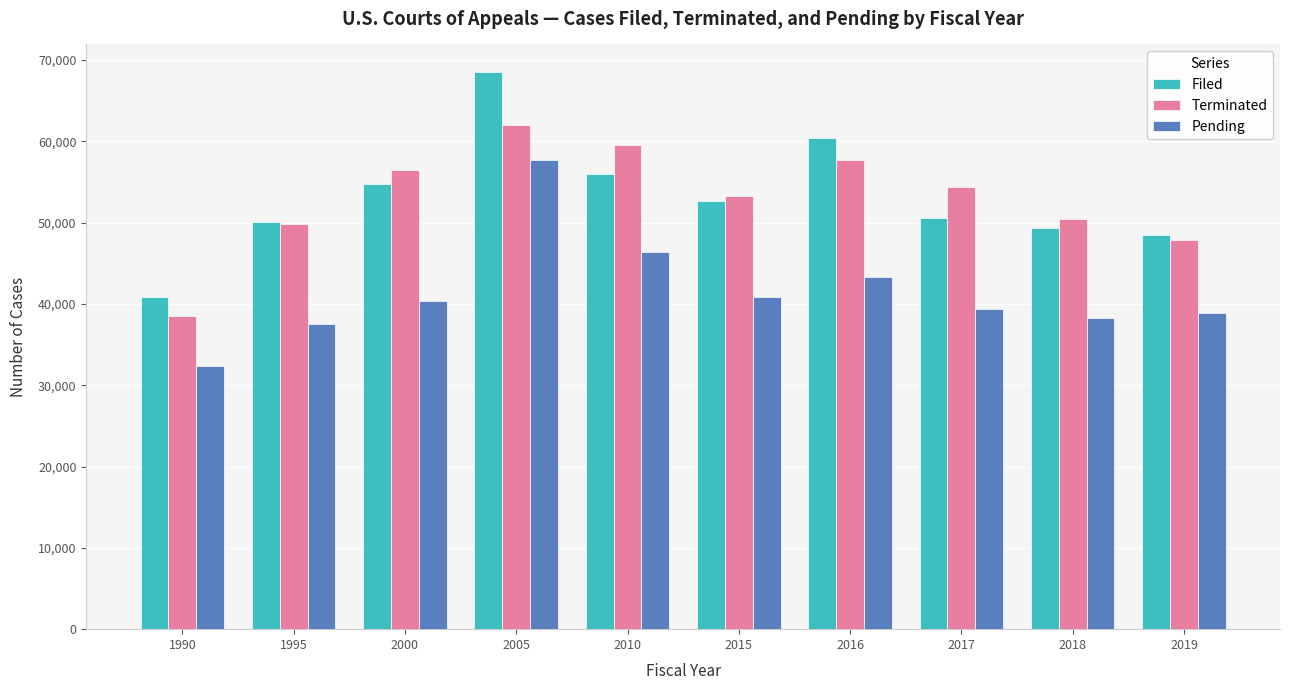

At 2017, list the series in order from smallest to largest.

Pending, Filed, Terminated